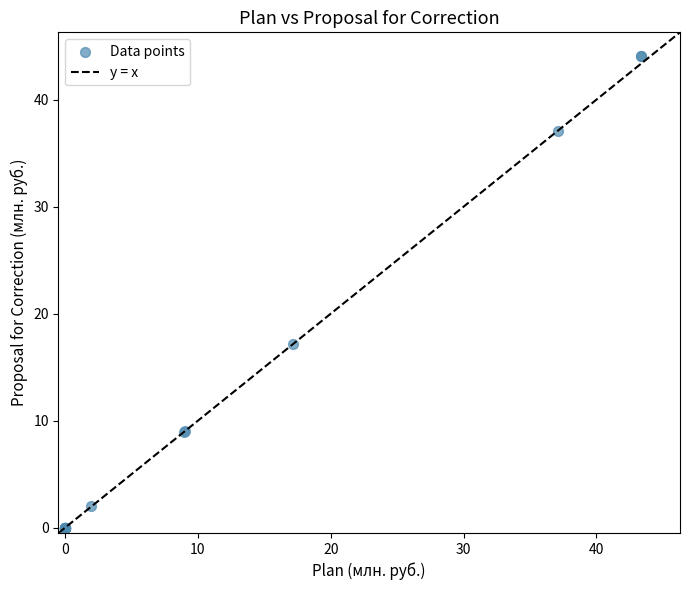

What Y value in the scatter plot is closest to 22?

17.1